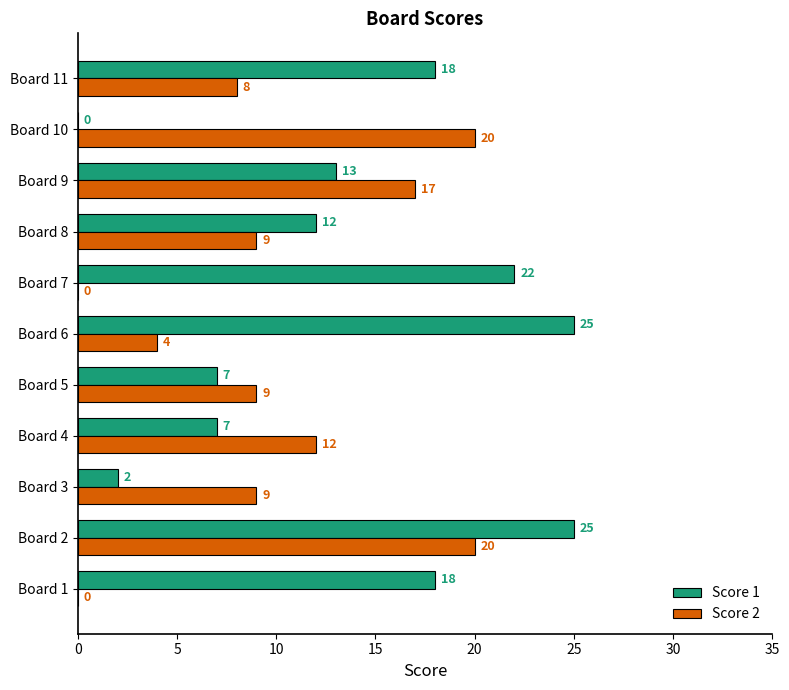

What is the sum of all Score 2 values?

108